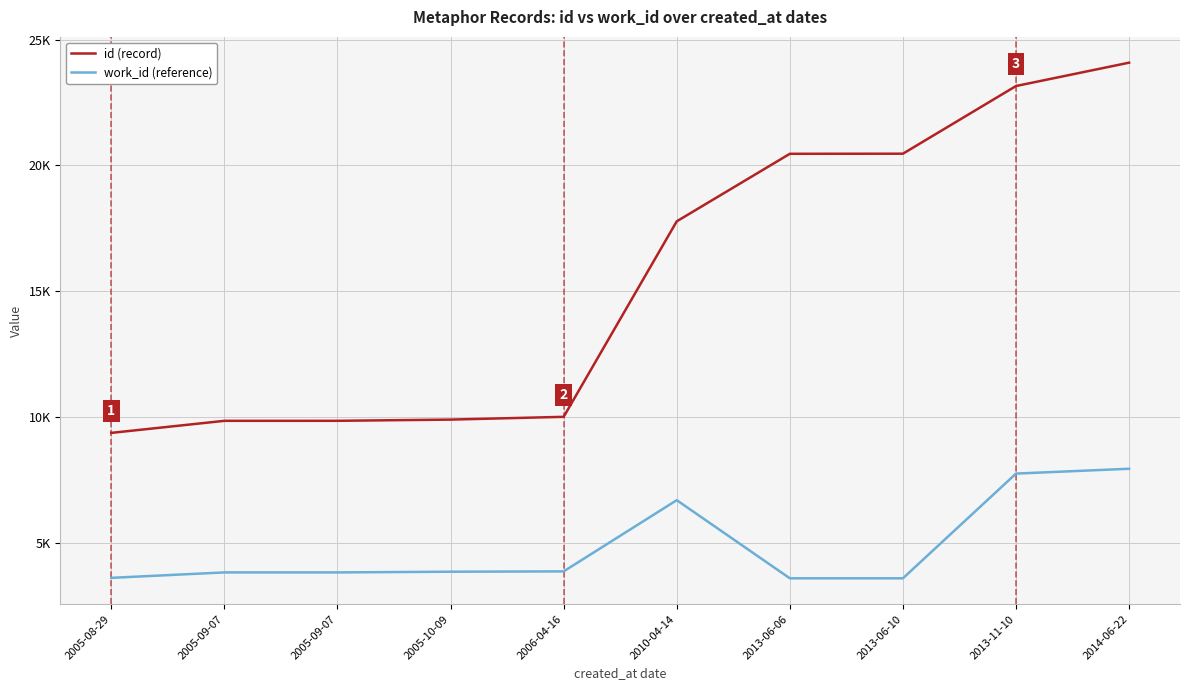

How many interior local peaks does the work_id (reference) series have?

1